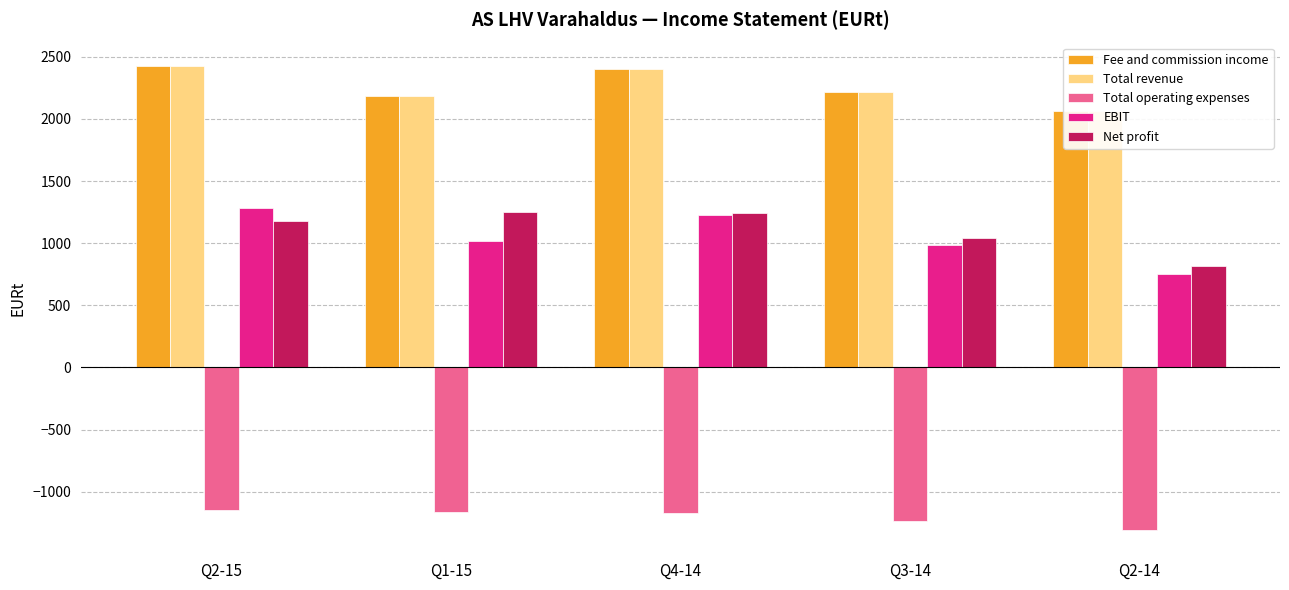

What value does the Fee and commission income series have at Q4-14?

2401.0